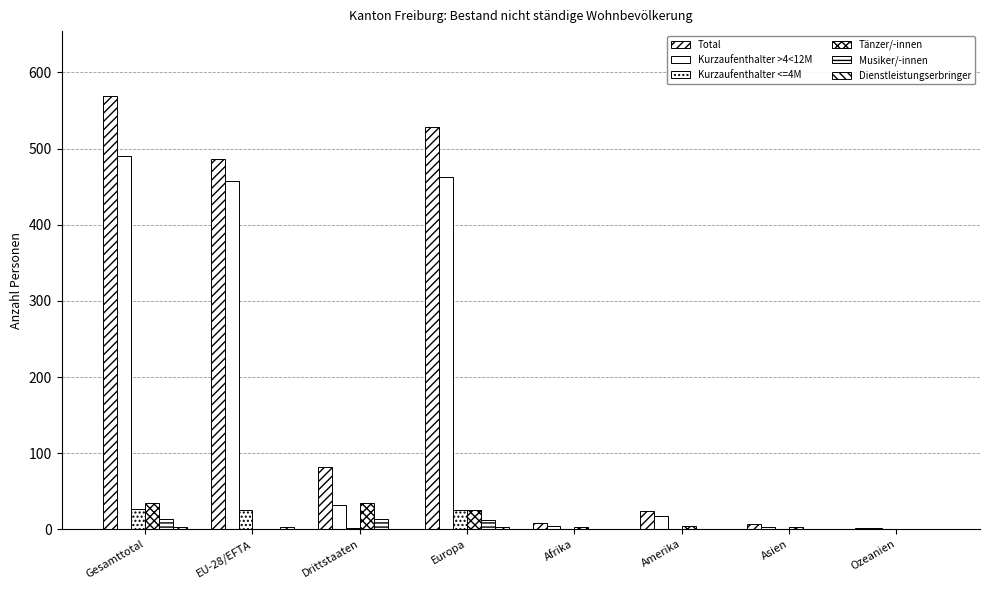

How many data points does each series have?

8